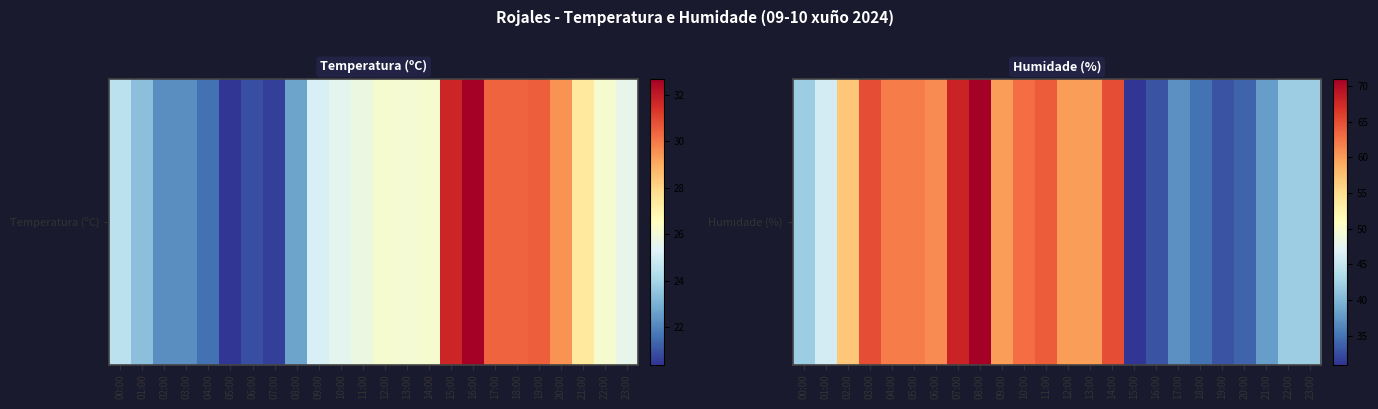

List the labels in order of value, smallest first.

15:00, 16:00, 19:00, 20:00, 18:00, 17:00, 21:00, 00:00, 22:00, 23:00, 01:00, 02:00, 09:00, 12:00, 13:00, 06:00, 04:00, 05:00, 10:00, 11:00, 03:00, 14:00, 07:00, 08:00